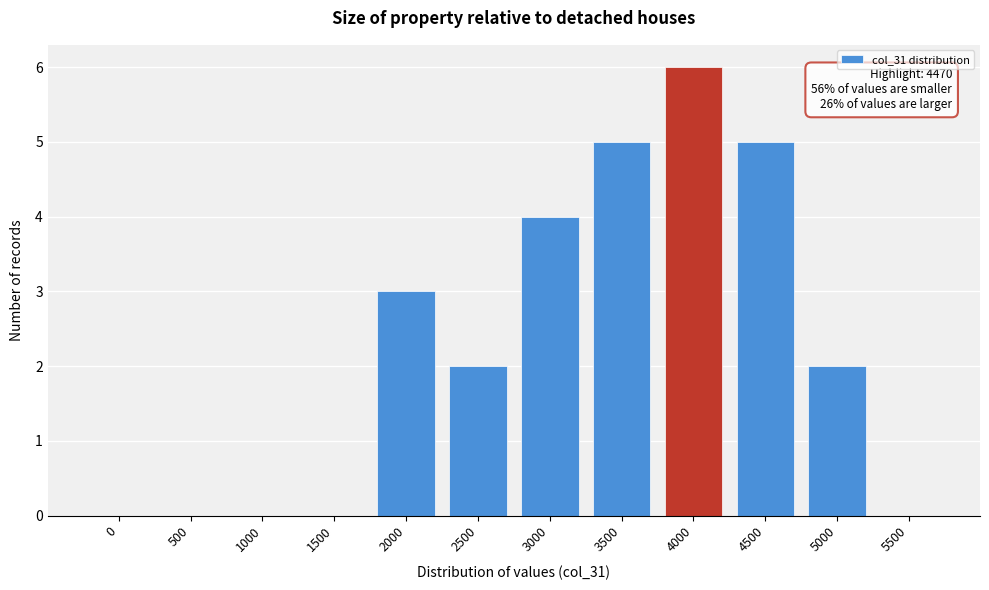

Reading left to right, extract all data points from this chart.

0=0	500=0	1000=0	1500=0	2000=3	2500=2	3000=4	3500=5	4000=6	4500=5	5000=2	5500=0